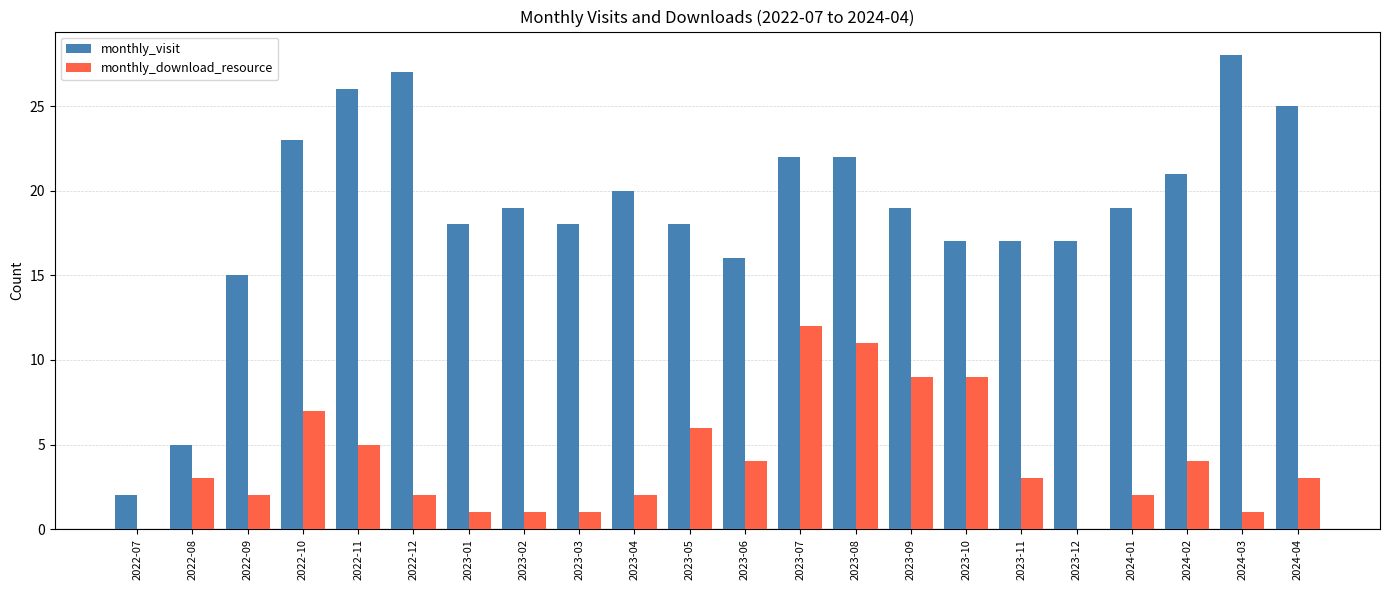

Is the value of monthly_download_resource at 2023-09 greater than the value of monthly_visit at 2024-04?

No